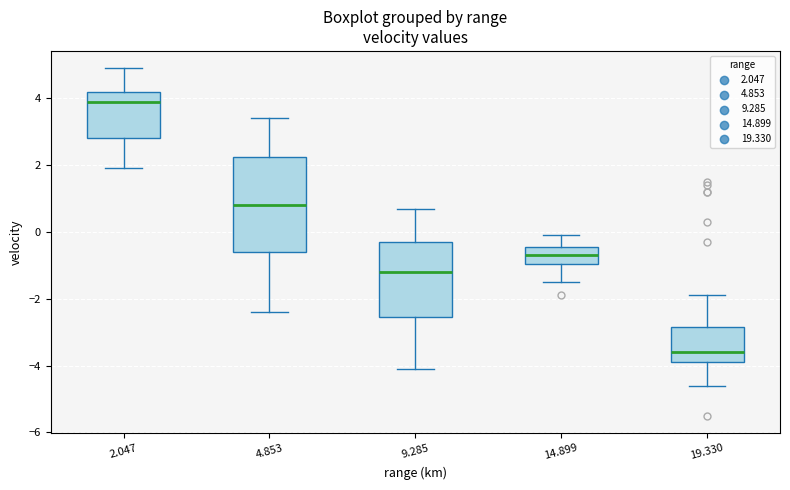

Comparing the boxes themselves (not the whiskers), which one is the tallest?

4.853